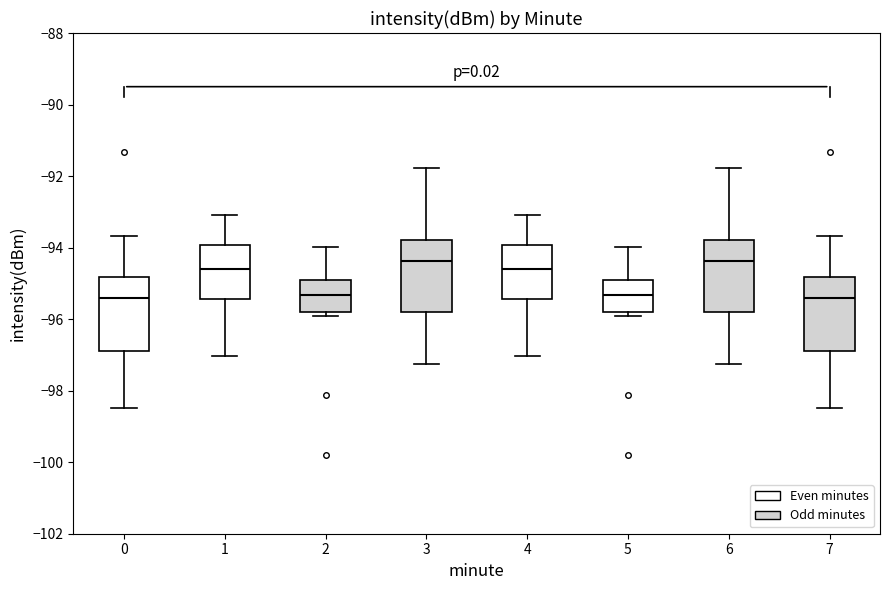

Where does the median line of the box at x = 6 sit on the y-axis? The values are not printed on the chart, so give them approximately, as read against the axis.

-94.4